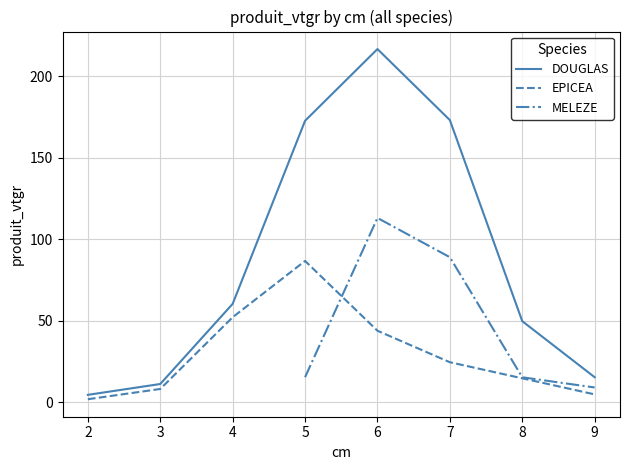

Is this an area chart (filled region under the line)?

No